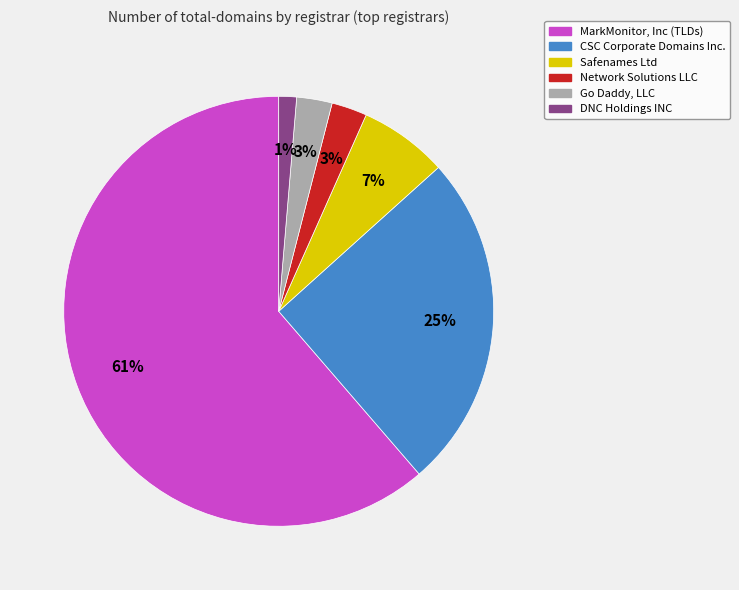

To the nearest percent, what is the difference between the largest and smallest slice percentages?

60%